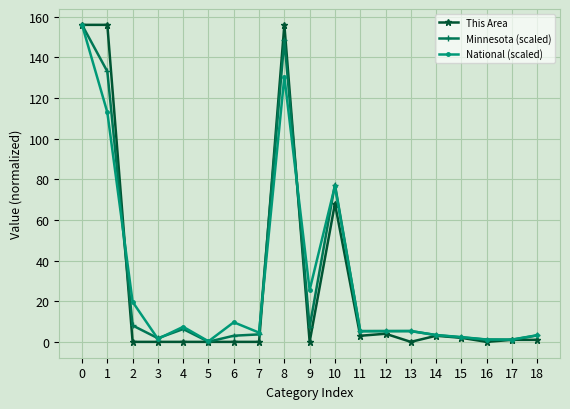

Which series changed the most between 4 and 8?

This Area